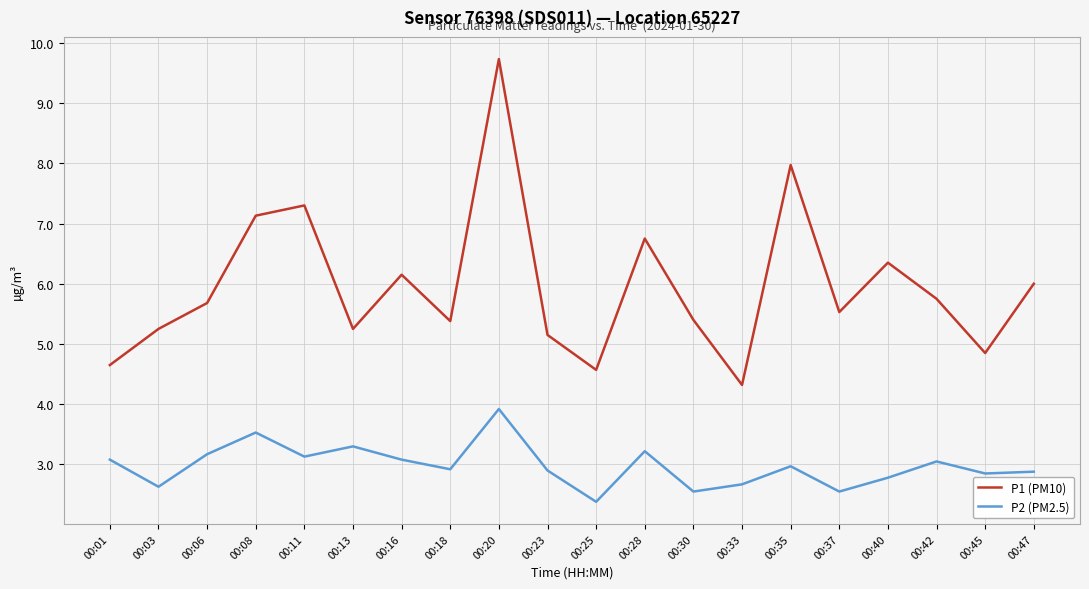

What is the minimum value shown in the chart?

2.4